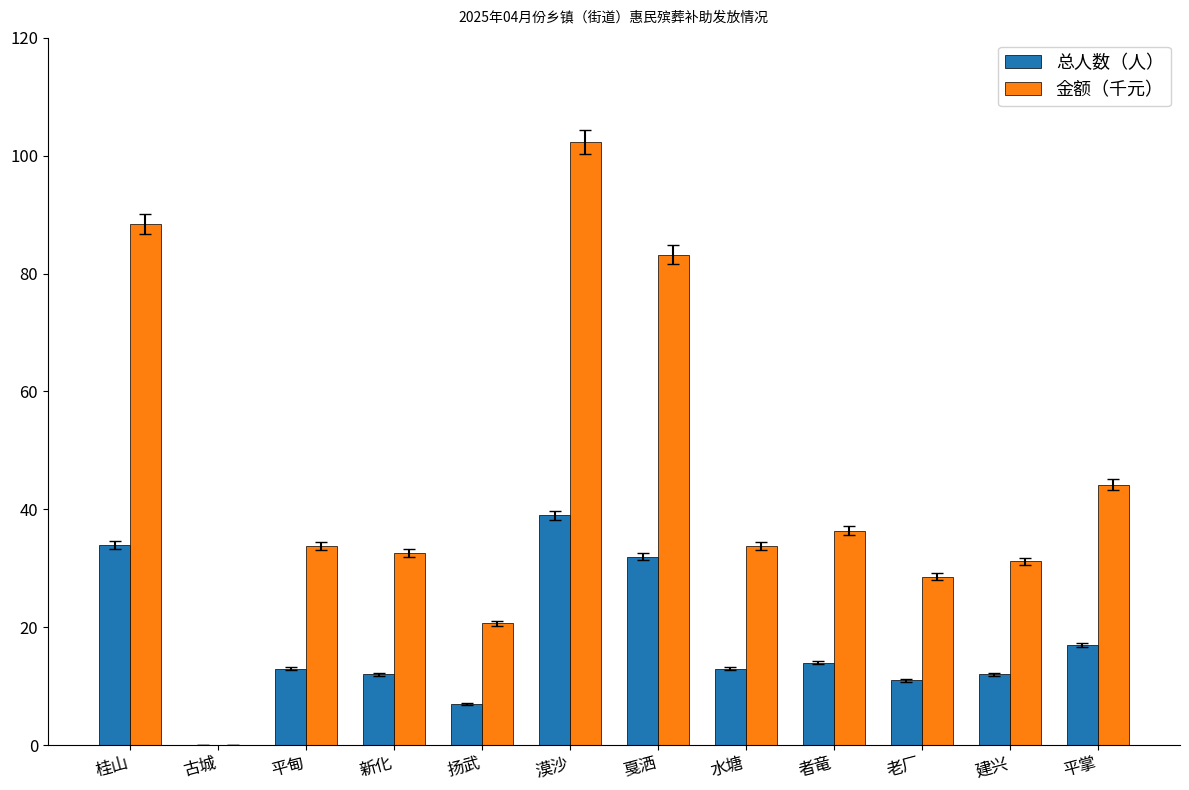

Reading left to right, what are all the values shown in this chart?

总人数（人）: 34.0	0.0	13.0	12.0	7.0	39.0	32.0	13.0	14.0	11.0	12.0	17.0
金额（千元）: 88.4	0.0	33.8	32.6	20.7	102.4	83.2	33.8	36.4	28.6	31.2	44.2